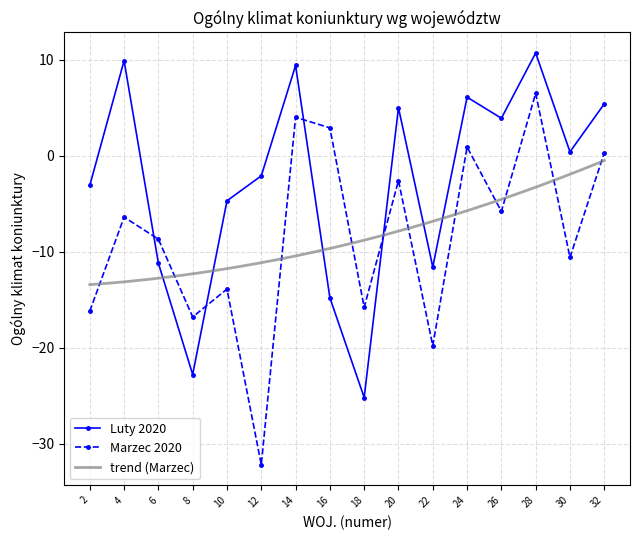

What is the difference between the maximum and minimum values in the Marzec 2020 series?

38.7